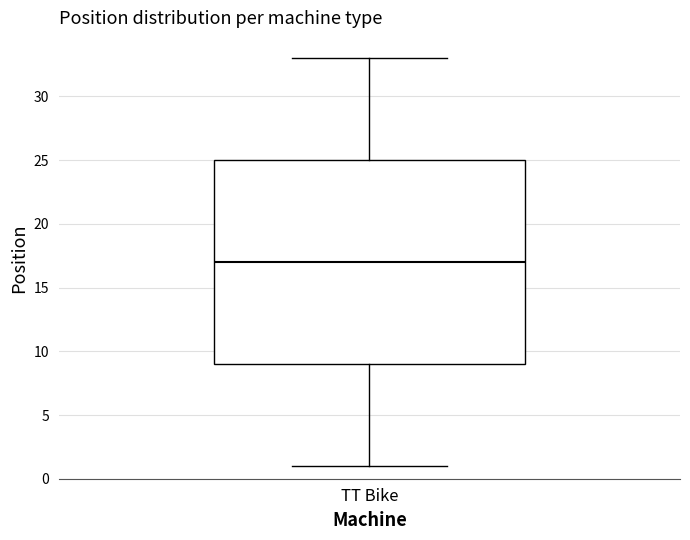

Read this box plot against the y-axis: the position of the median line, the range covered by the box, and the ends of both whiskers. The values are not printed on the chart, so give them approximately, as read against the axis.

median 17, box 9 to 25, whiskers 1 to 33